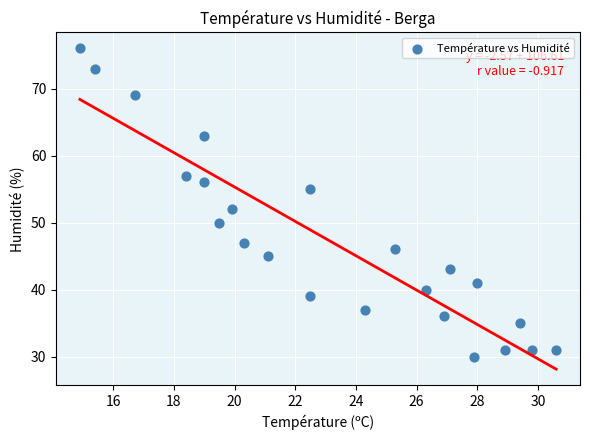

What is the range of Y values (max minus min)?

46